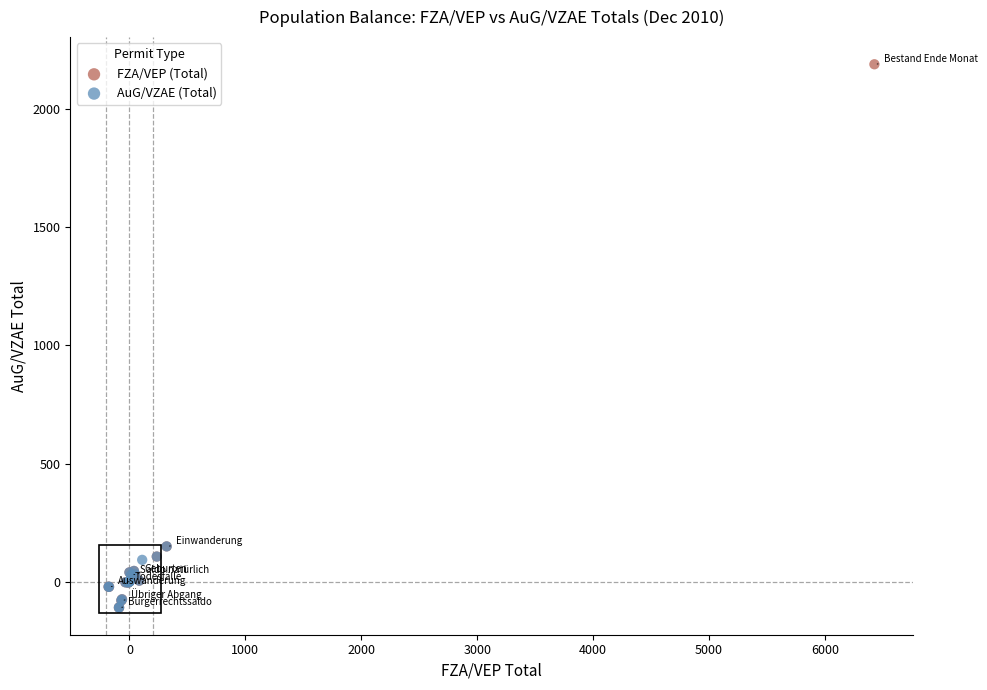

Which series reaches the maximum Y coordinate?

FZA/VEP (Total)